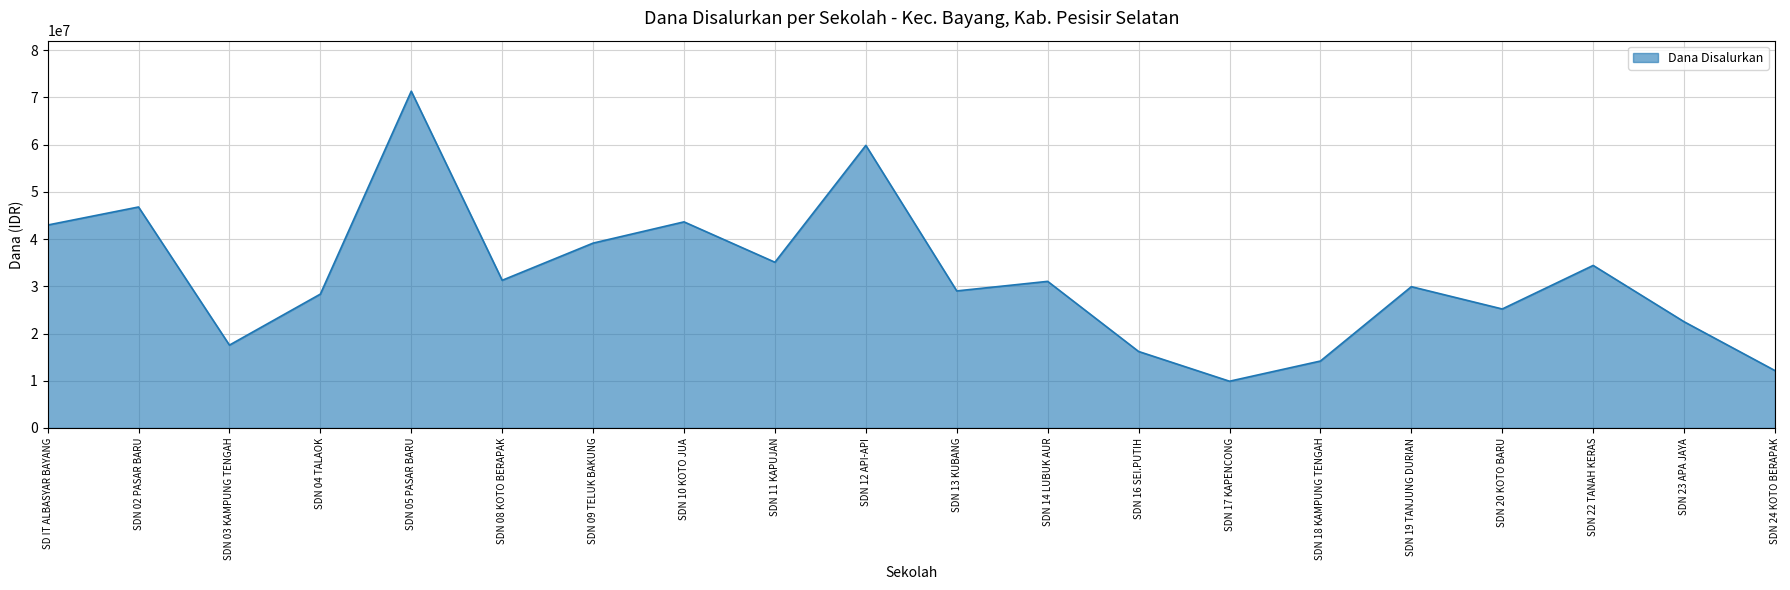

How many interior local valleys (lower than both neighbors) does the data have?

6